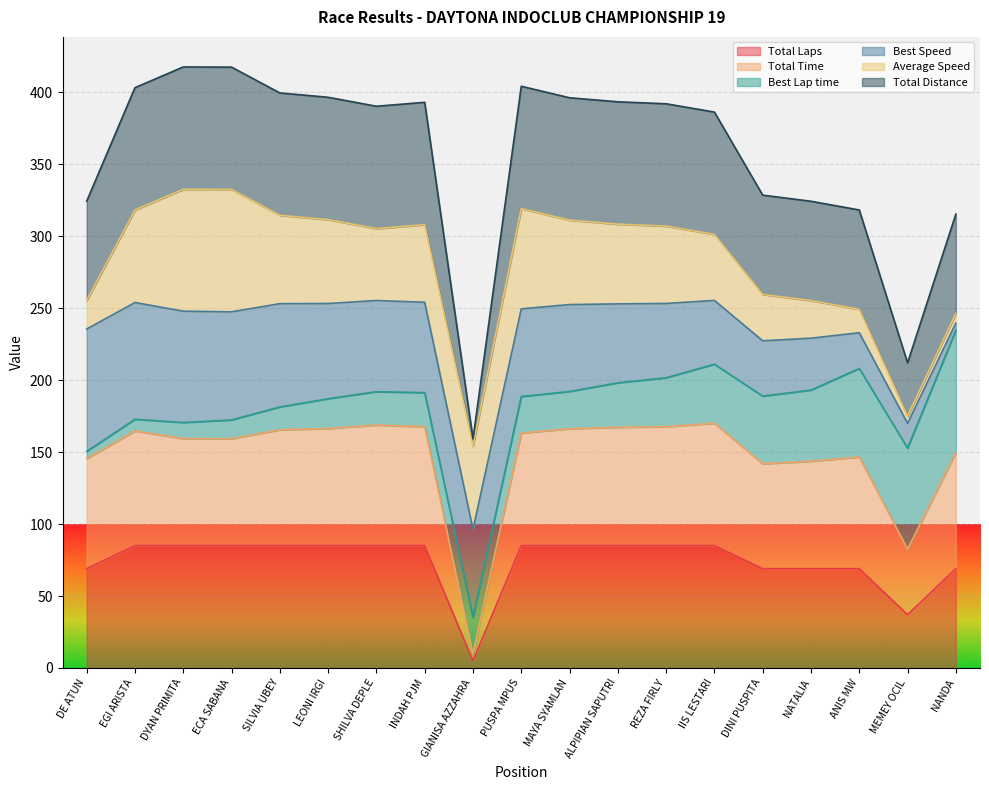

Which series has the largest total across all categories?

Total Distance